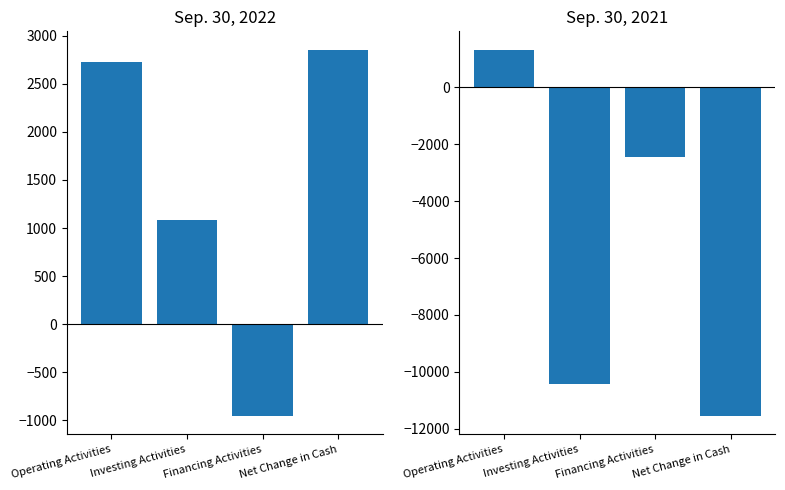

Rank the series by their maximum value, from lowest to highest.

Sep. 30, 2021, Sep. 30, 2022